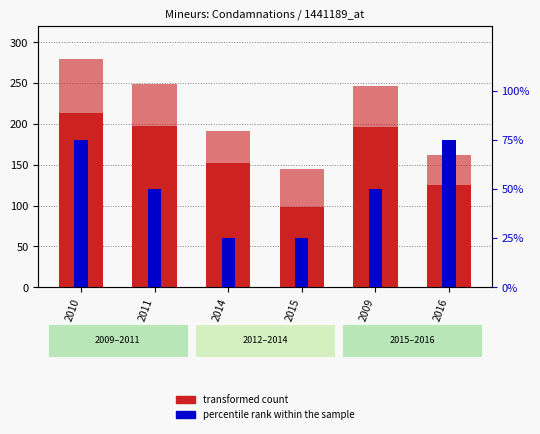

Between 2011 and 2009, which is larger?

2011